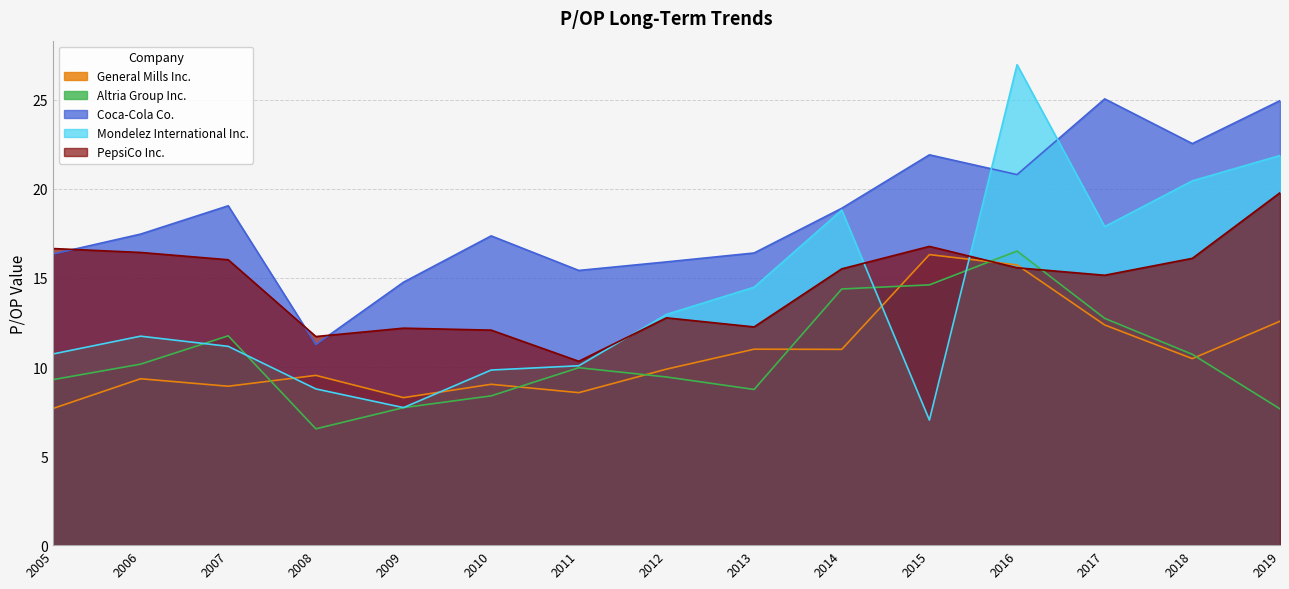

How many lines are shown in the chart?

5